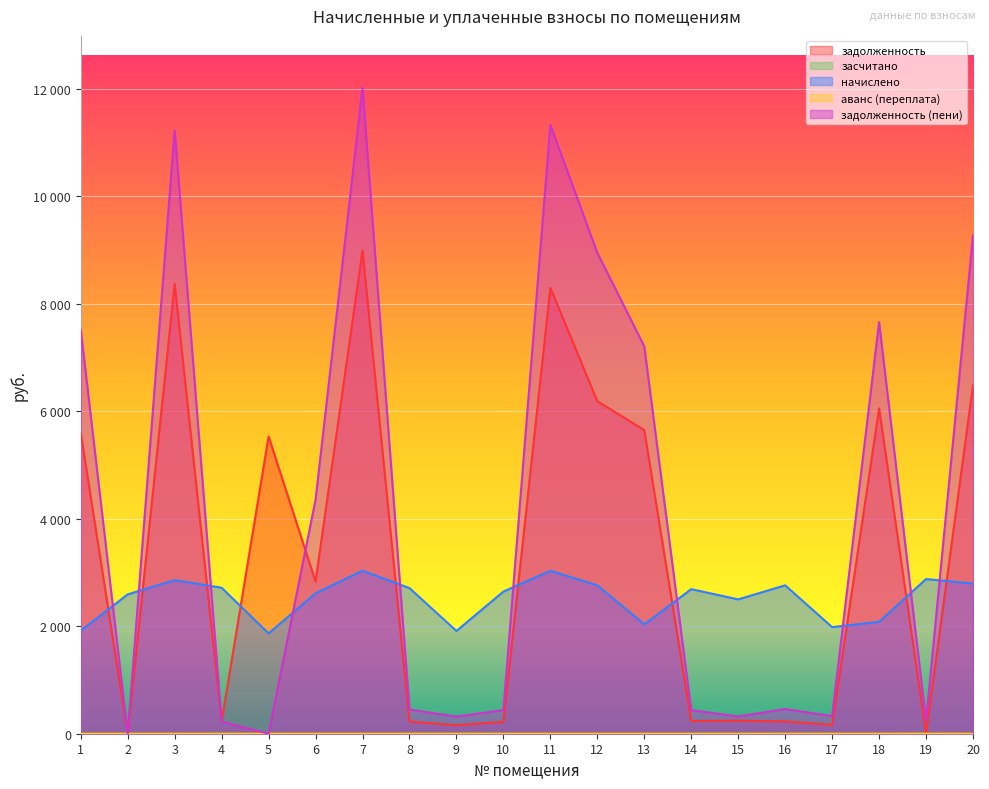

How many data points in начислено are less than 2689?

10